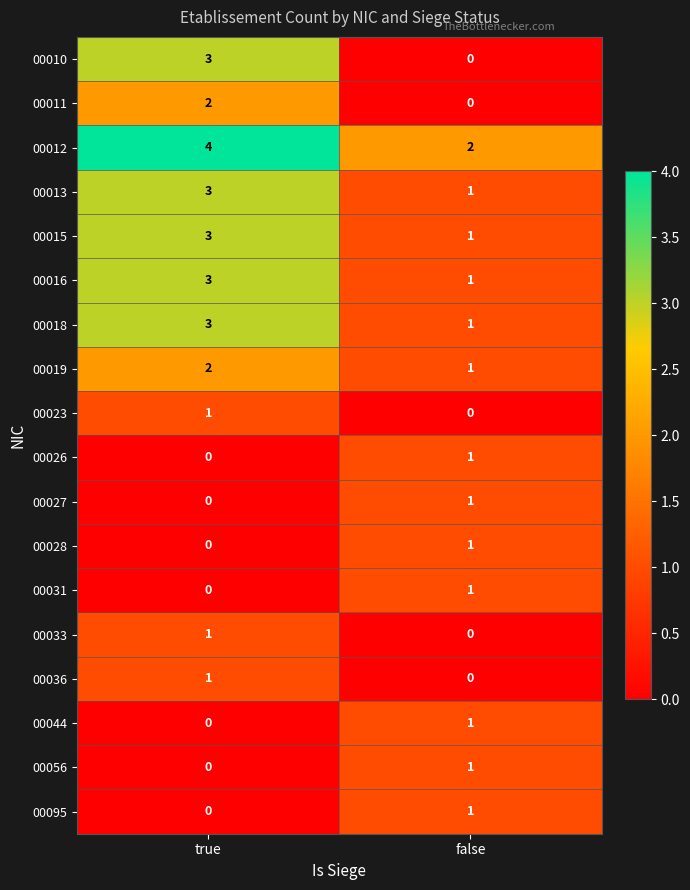

Which series has the largest total across all categories?

00012